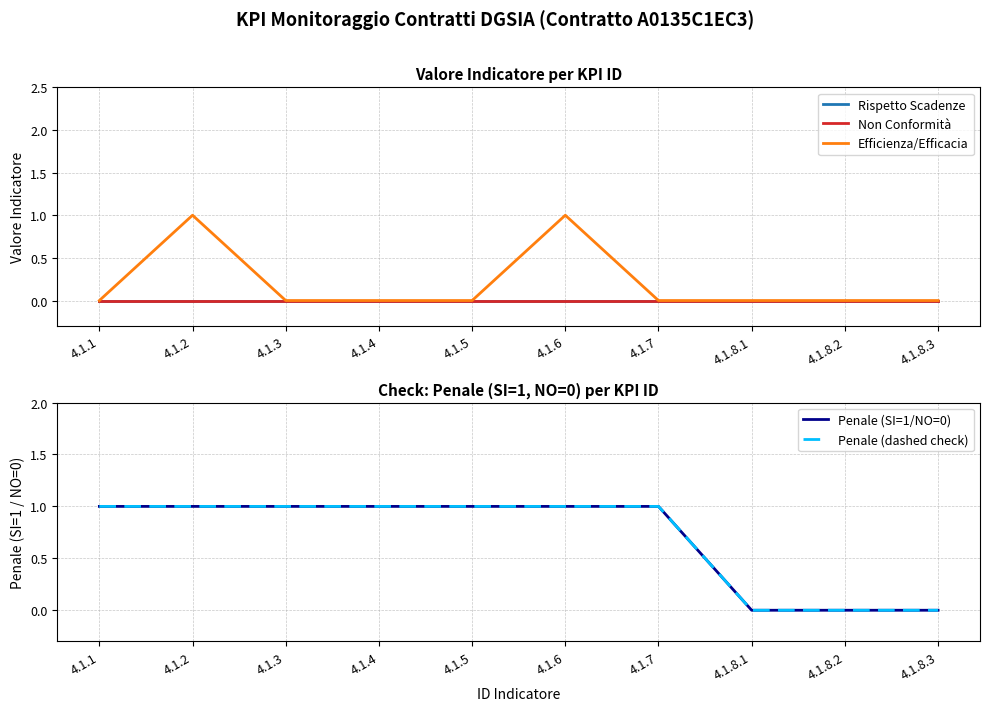

How many interior local peaks does the Efficienza/Efficacia series have?

2